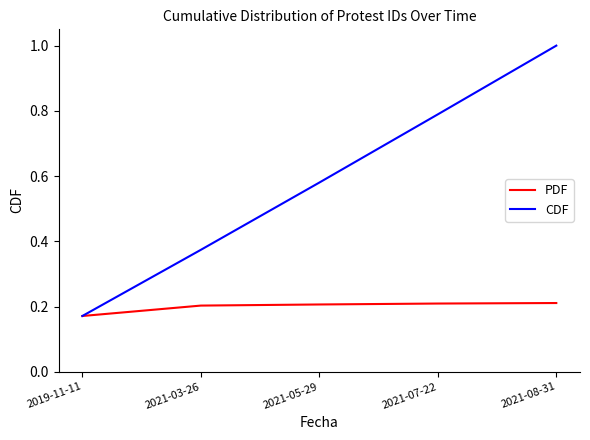

Does the chart have visible grid lines?

No